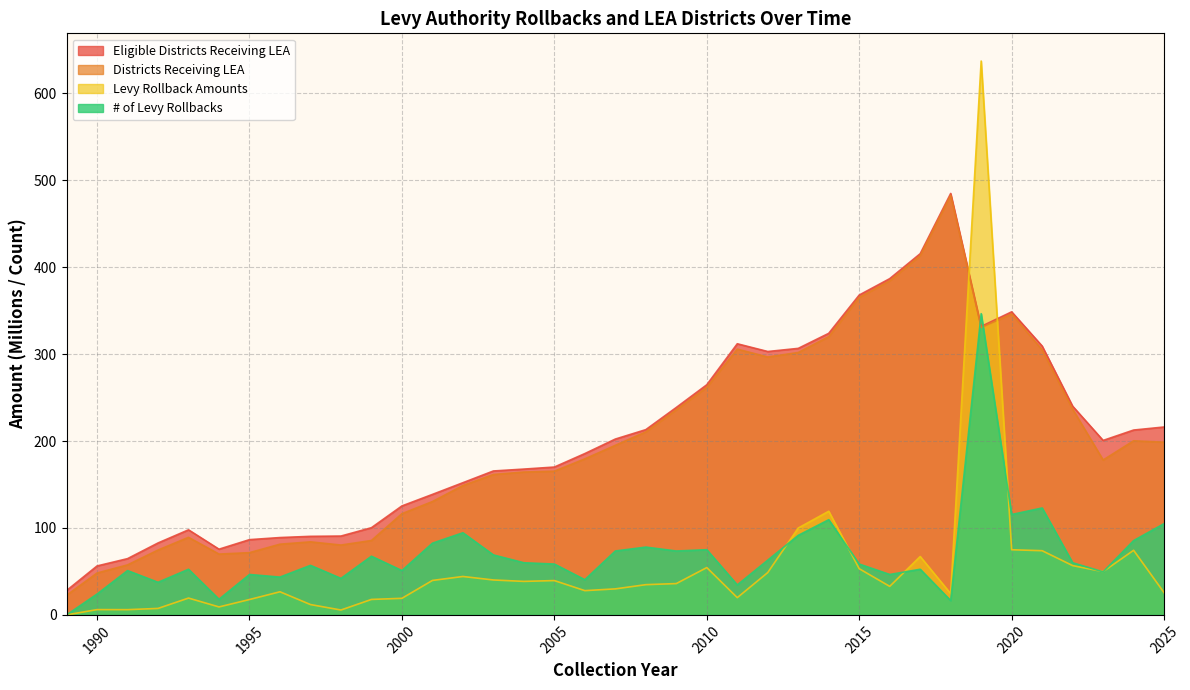

What is the value of the # of Levy Rollbacks point at the 30th from the left?

16.5